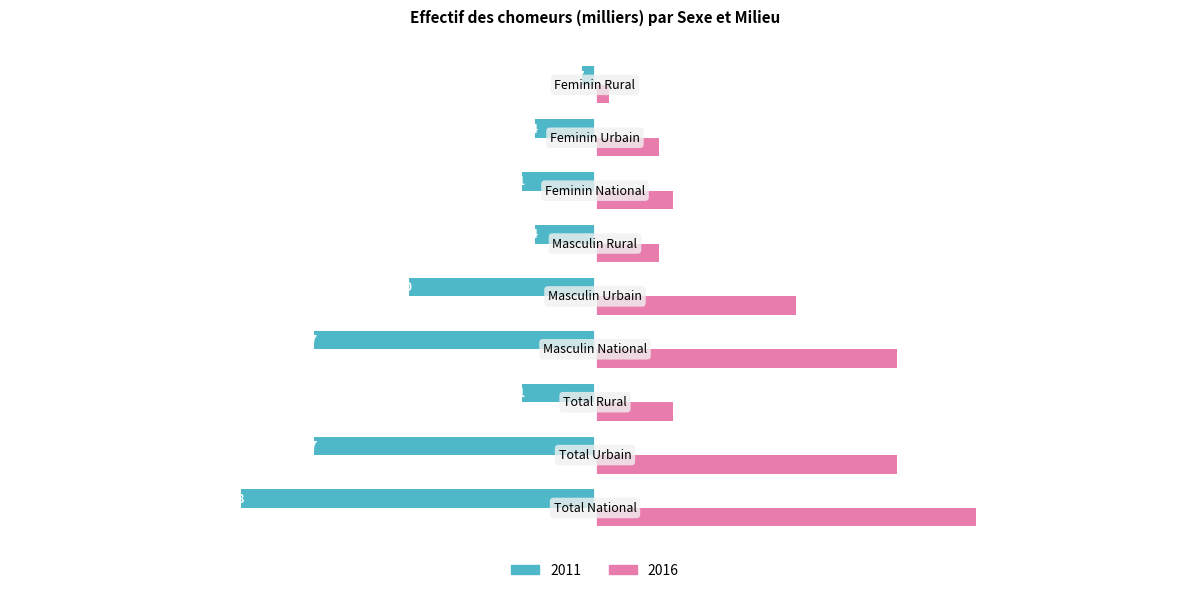

What is the difference between the maximum and minimum values in the 2011 series?

991